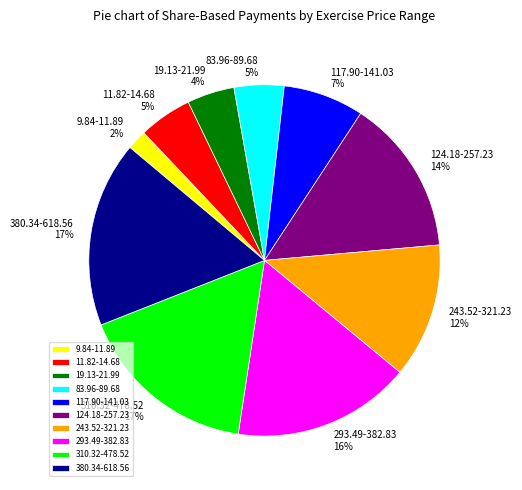

To the nearest percent, what is the average slice percentage?

10%